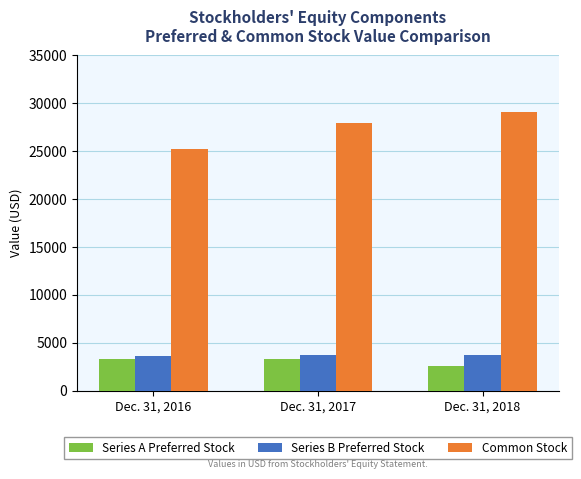

Is it true that Common Stock equals 29107 at Dec. 31, 2018?

True